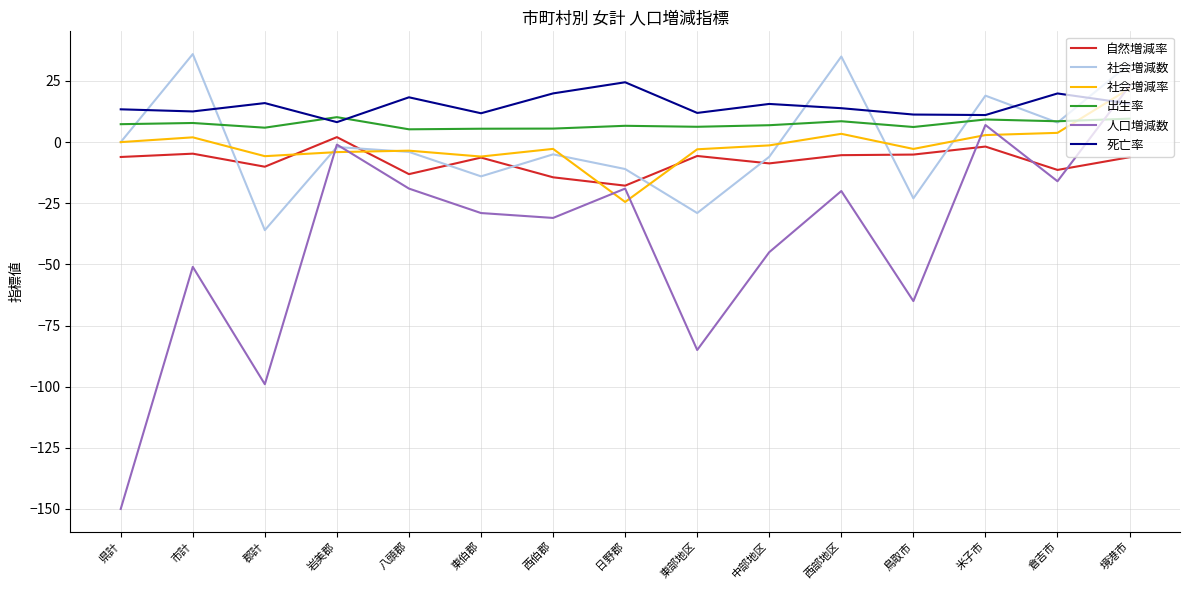

Which series has the widest spread of values?

人口増減数